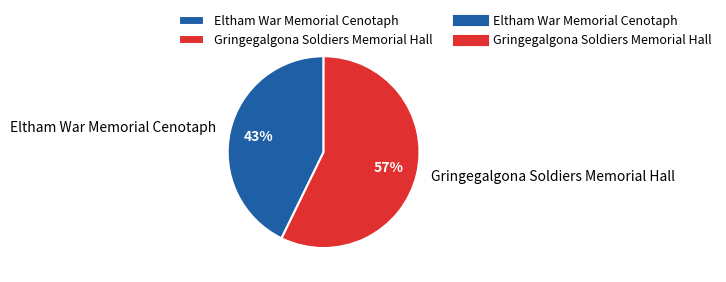

To the nearest percent, what percentage of the pie is Gringegalgona Soldiers Memorial Hall?

57%